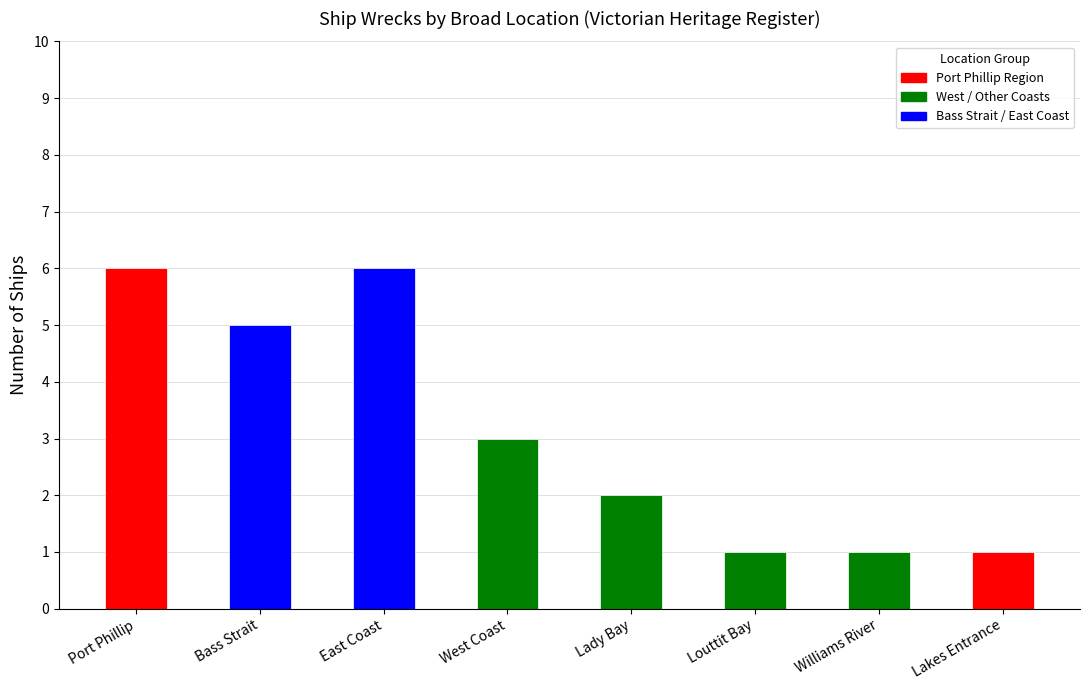

List the labels in order of value, smallest first.

Louttit Bay, Williams River, Lakes Entrance, Lady Bay, West Coast, Bass Strait, Port Phillip, East Coast